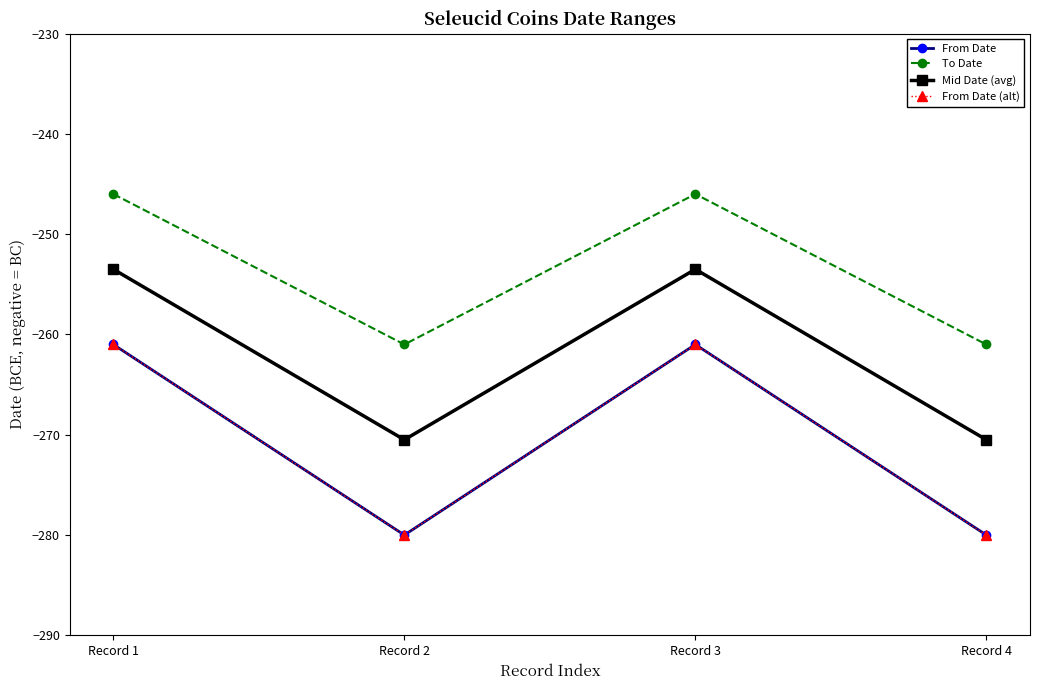

Which has a higher value, Record 2 or Record 1?

Record 1